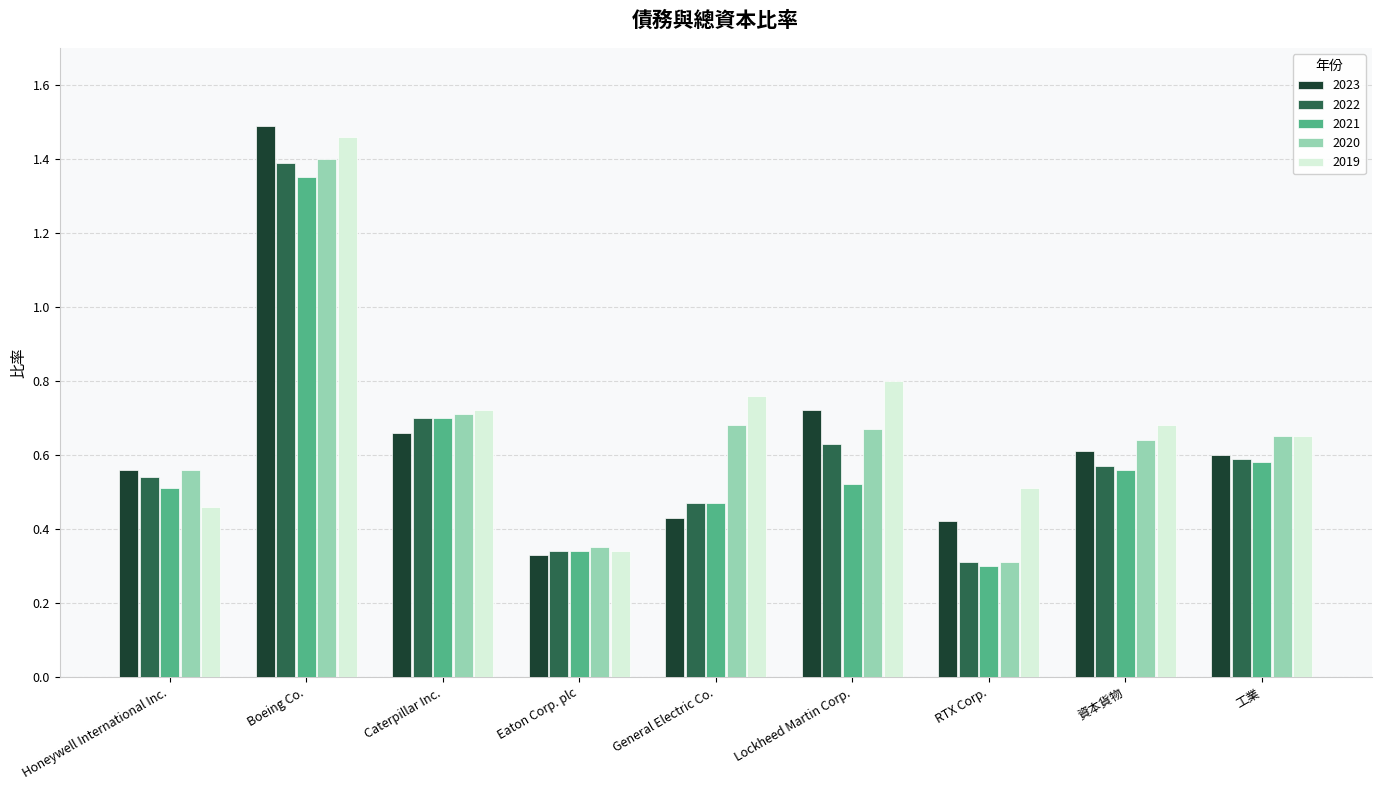

Where is 2021 nearest to the value 0?

RTX Corp.